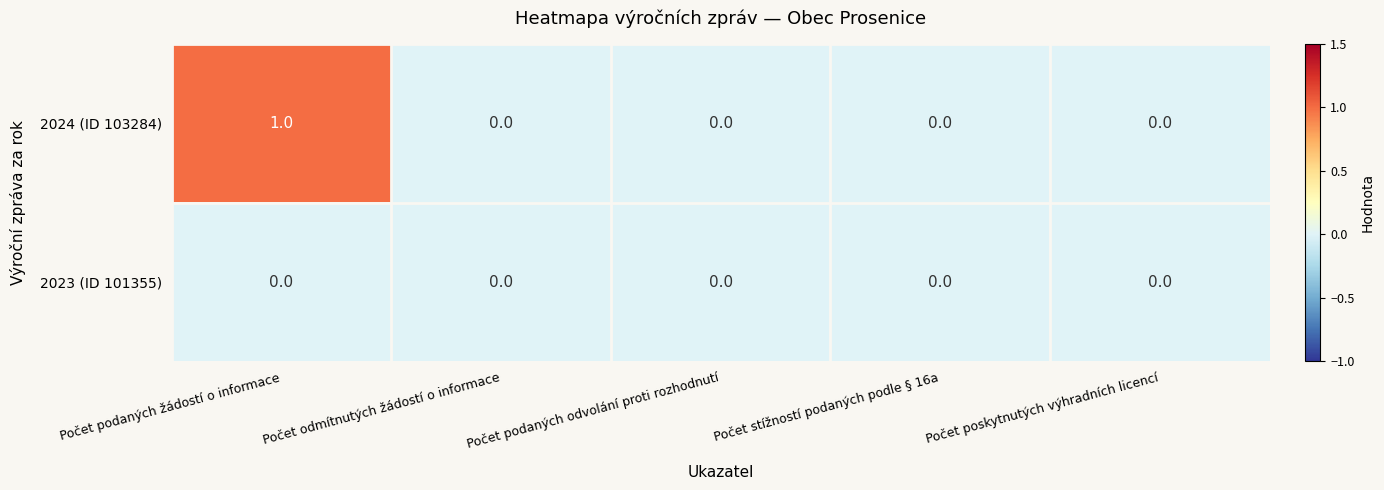

Reading left to right, list all the values displayed in this chart.

2024 (ID 103284): 1	0	0	0	0
2023 (ID 101355): 0	0	0	0	0